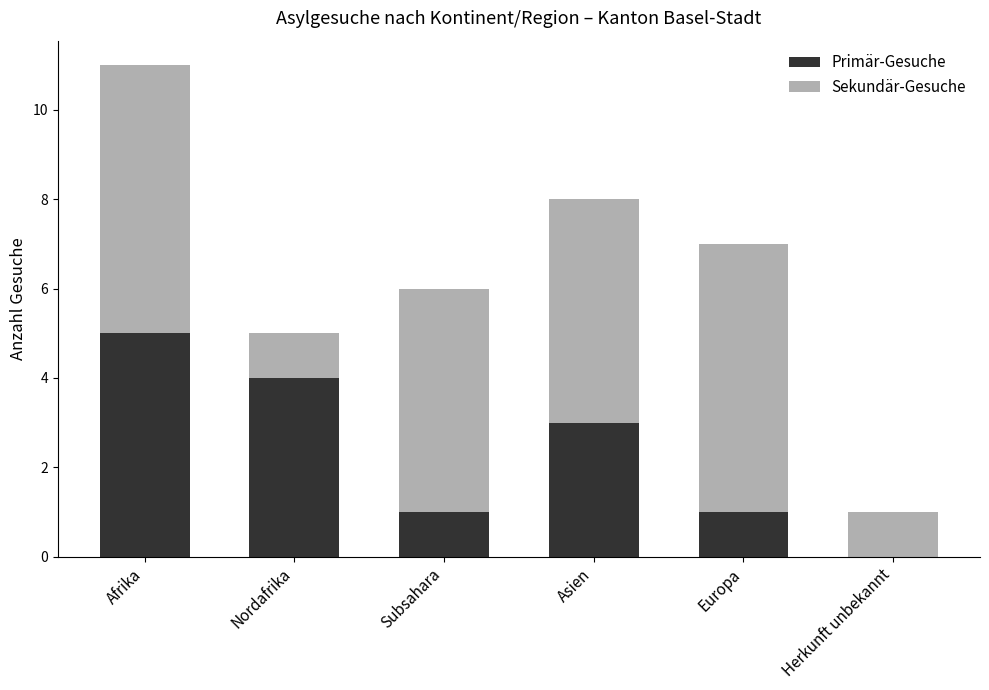

True or false: Primär-Gesuche has a value of 2 at Afrika.

False